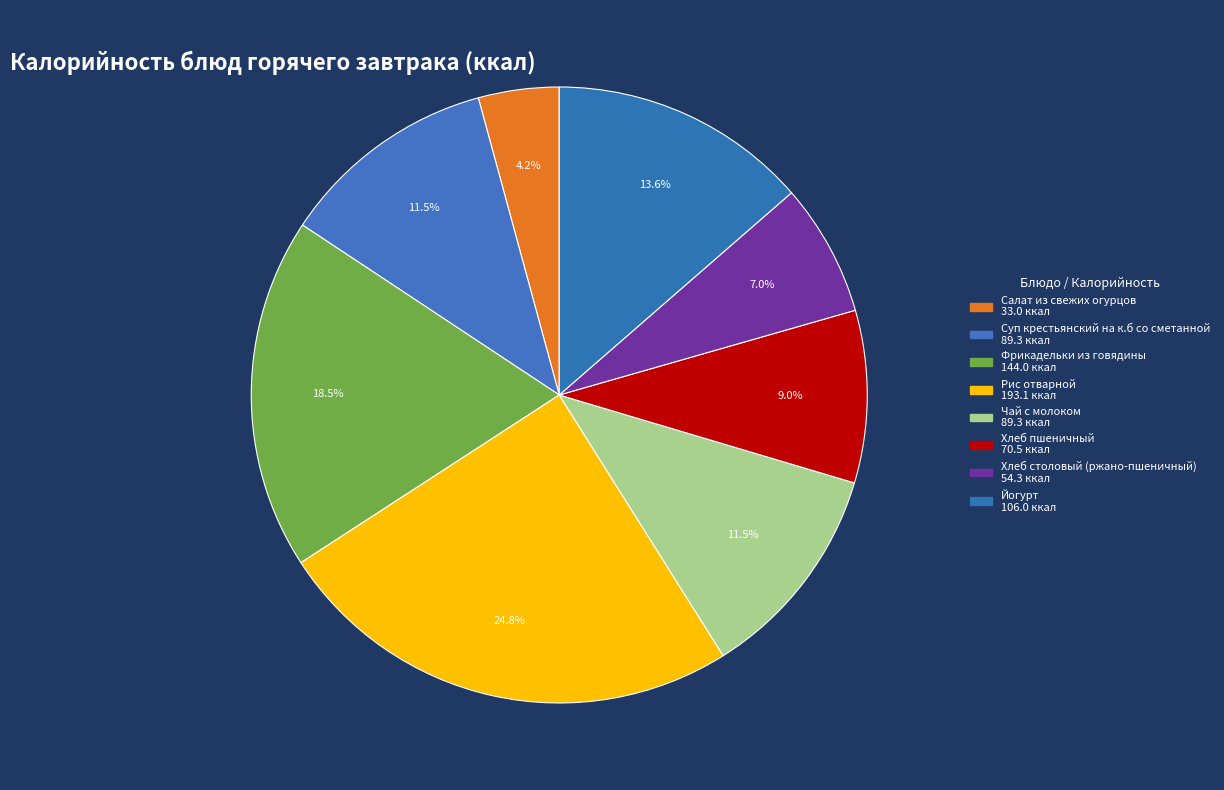

True or false: Фрикадельки из говядины accounts for 18% of the total.

True